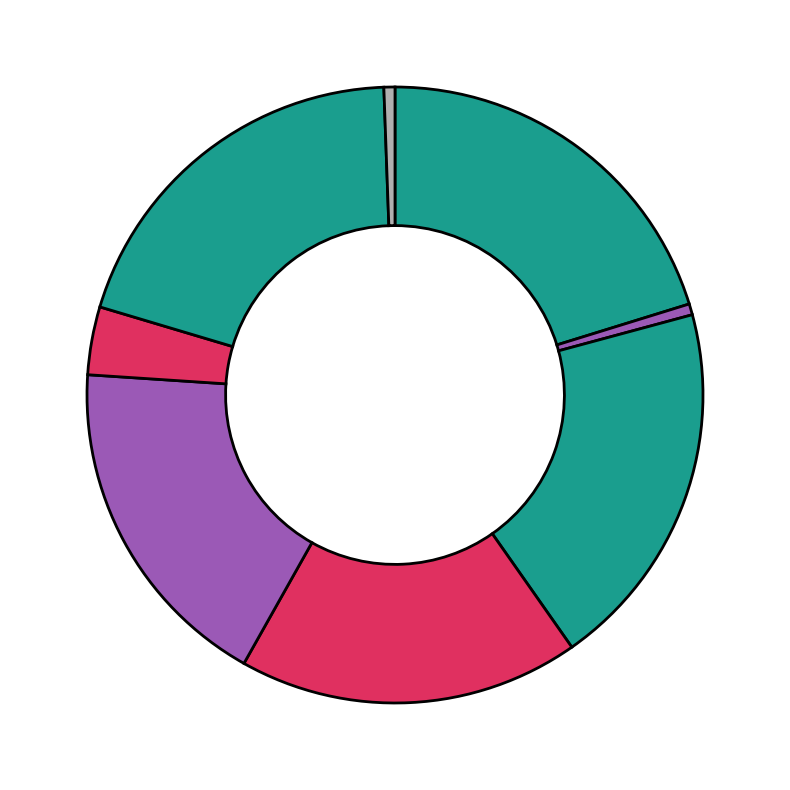

How many segments does this pie chart have?

8